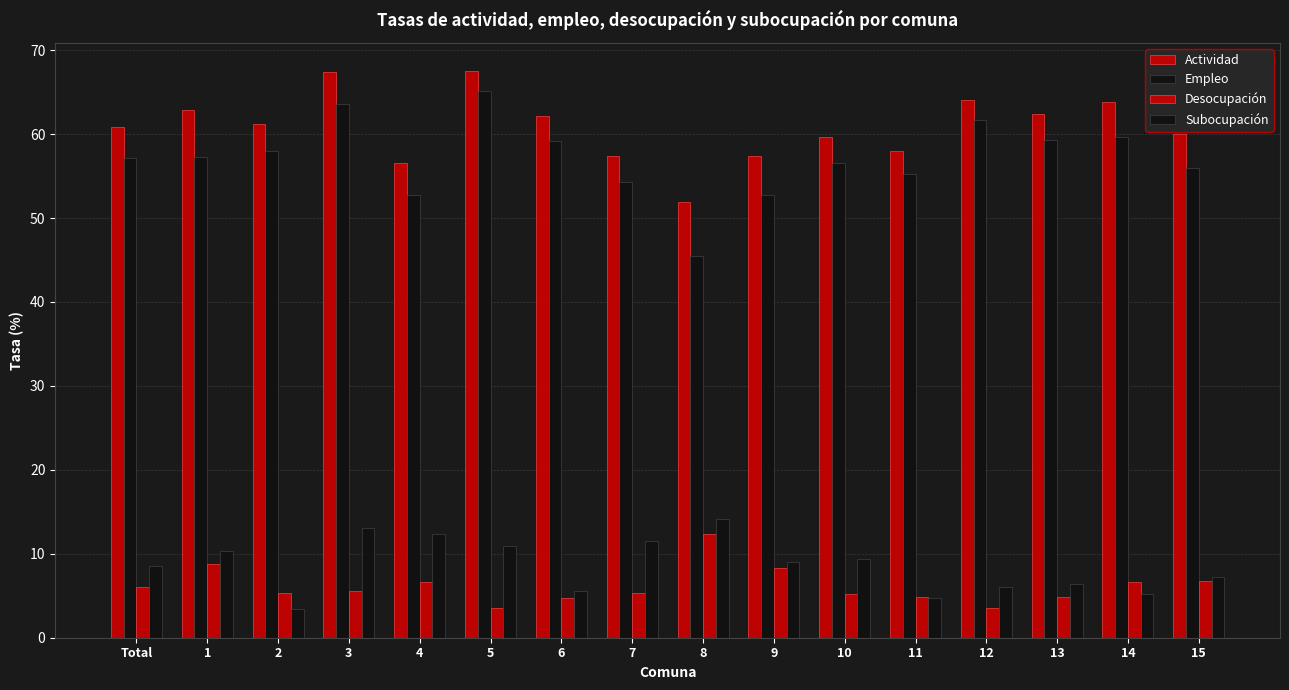

How many series are shown in this chart?

4